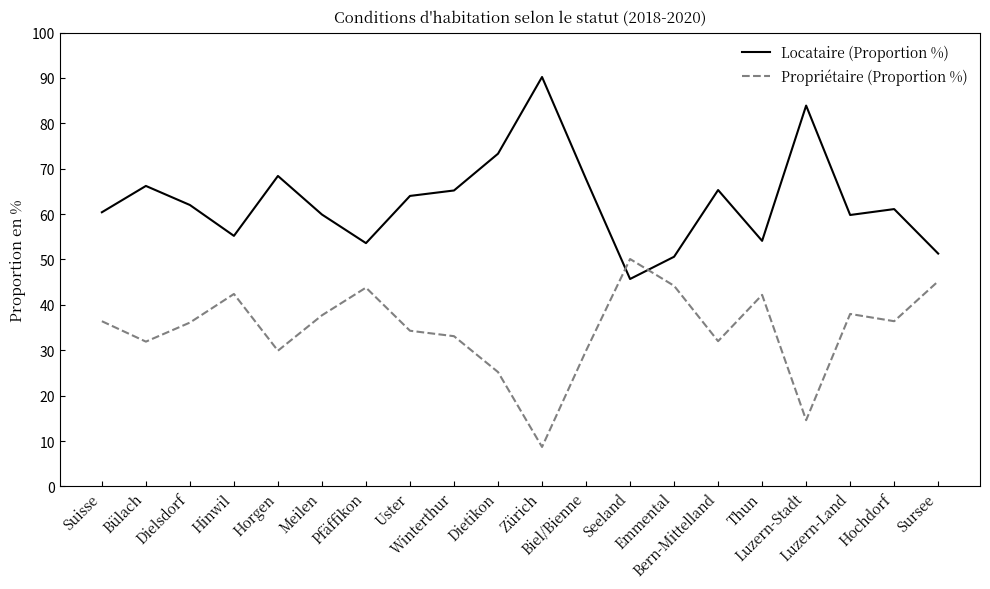

What is the spread (max minus min) of values at Meilen?

22.2